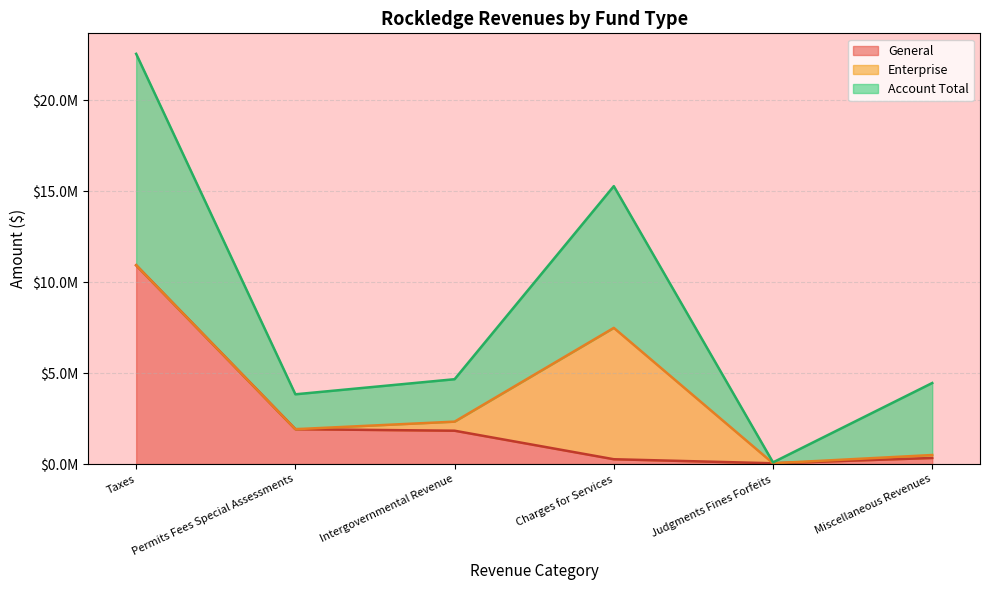

Does the chart display data point markers on the line(s)?

No